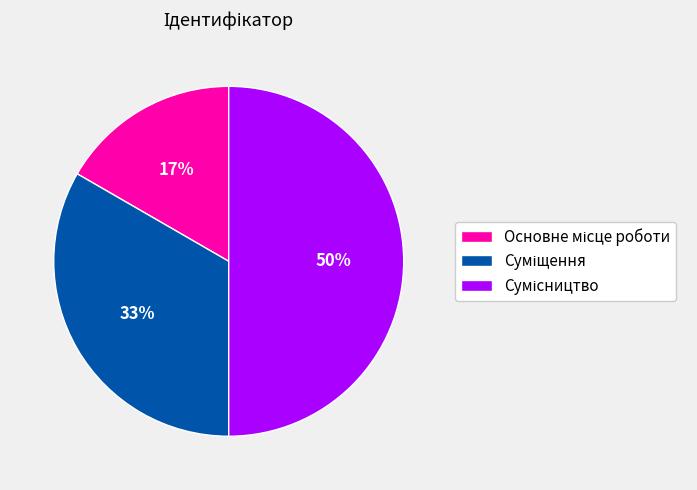

To the nearest percent, what is the average slice percentage?

33%